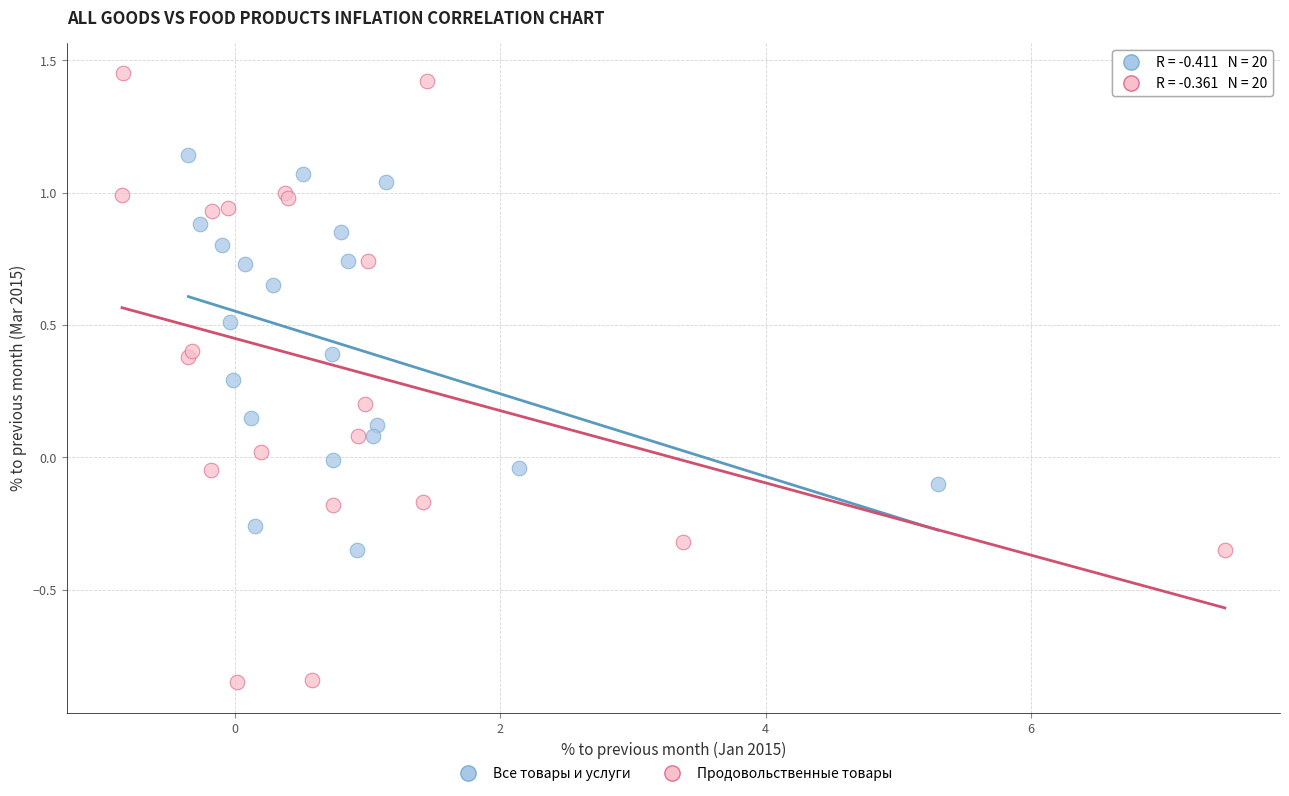

Which series reaches the maximum Y coordinate?

Продовольственные товары